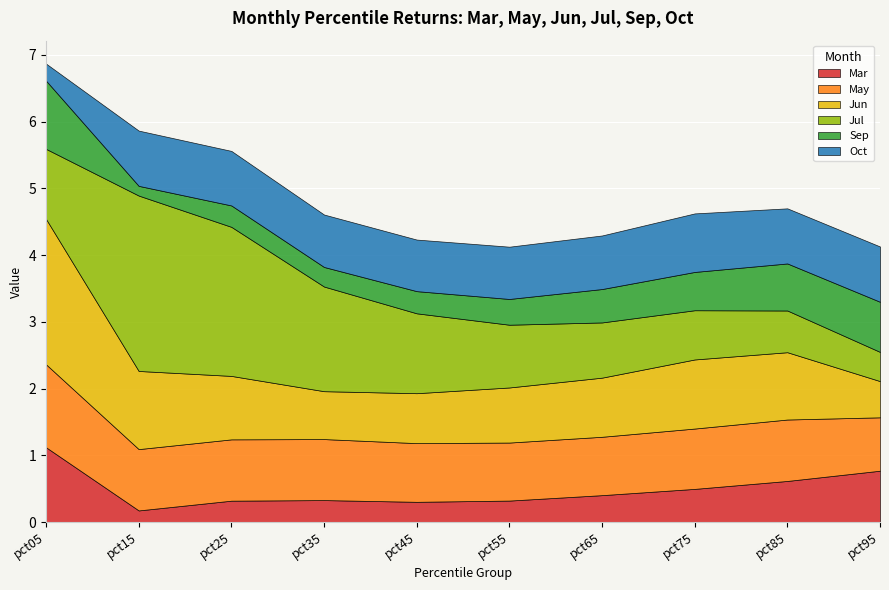

True or false: Sep has more than 0 points higher than both neighbors.

True